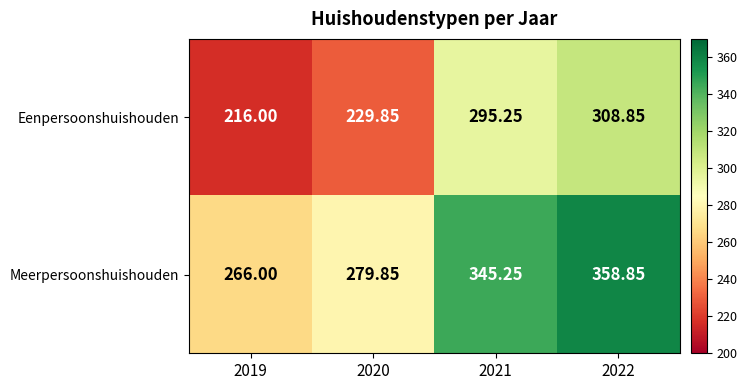

Which label corresponds to the largest value in the chart?

2022